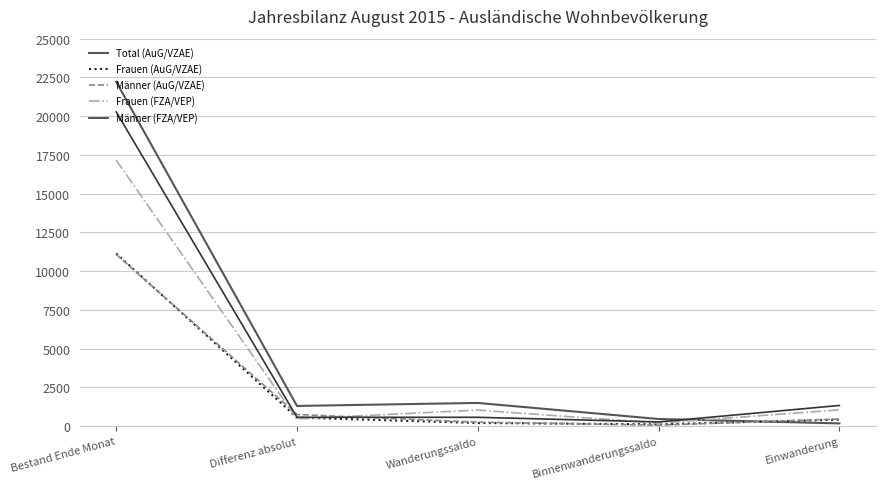

Which series has the largest total across all categories?

Total (AuG/VZAE)